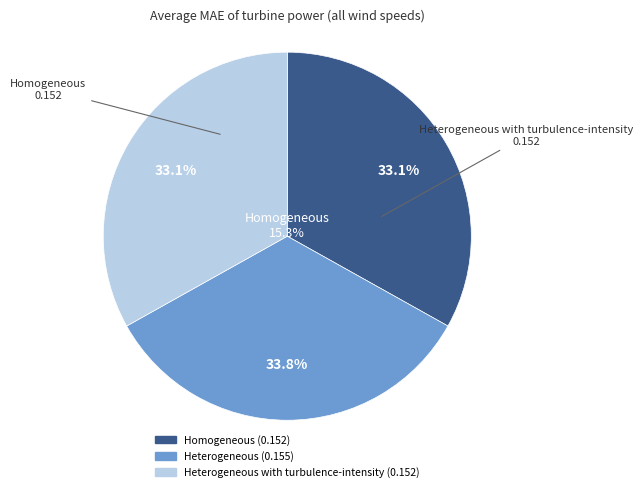

Is it true that Heterogeneous with turbulence-intensity is 41% of the pie?

False